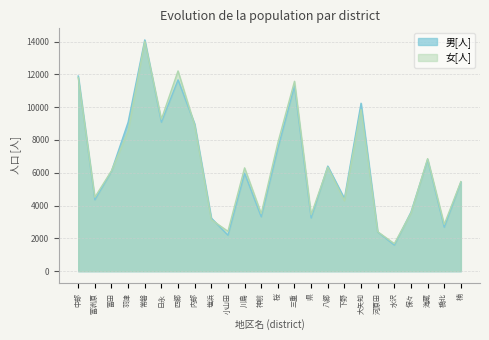

What is the average value of the 男[人] series?

6483